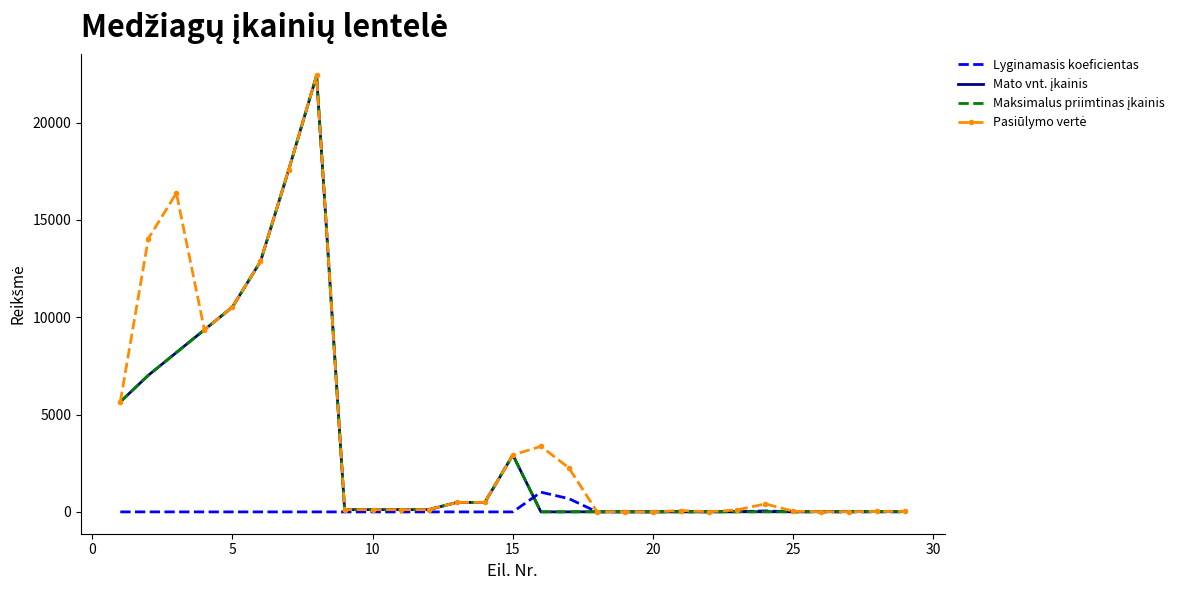

True or false: Mato vnt. įkainis has more than 1 points higher than both neighbors.

True